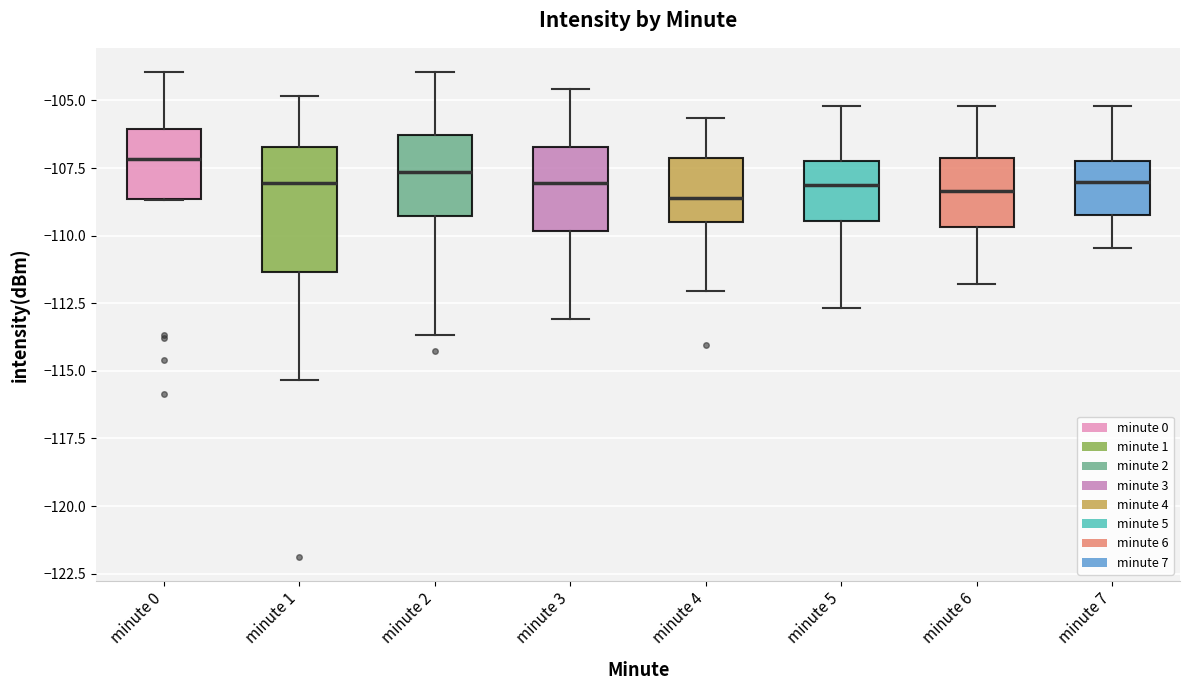

Where does the upper whisker of the box for minute 3 end on the y-axis? The values are not printed on the chart, so give them approximately, as read against the axis.

-104.5